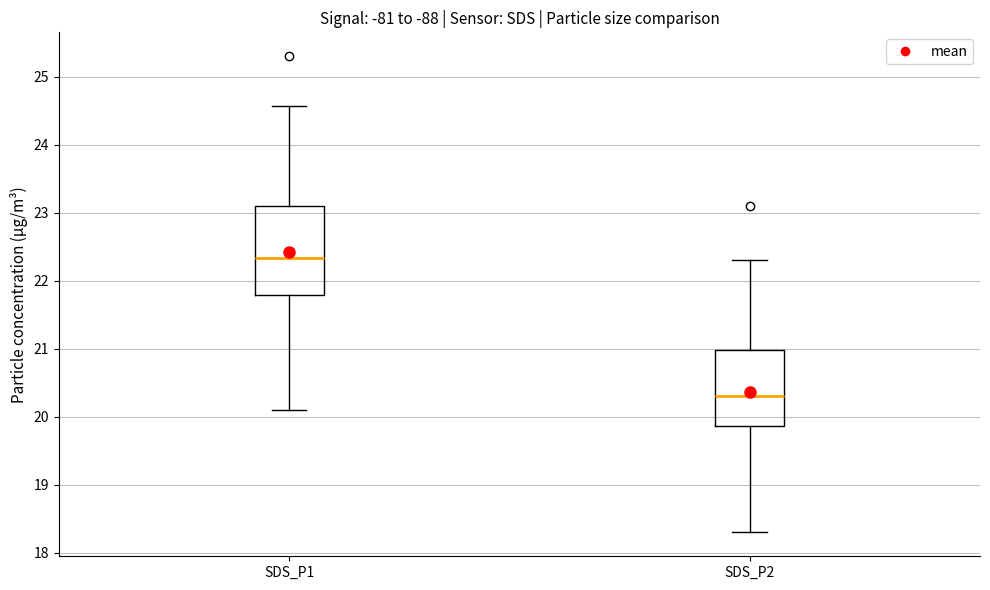

Where does the lower whisker of the box for SDS_P2 end on the y-axis? The values are not printed on the chart, so give them approximately, as read against the axis.

18.3